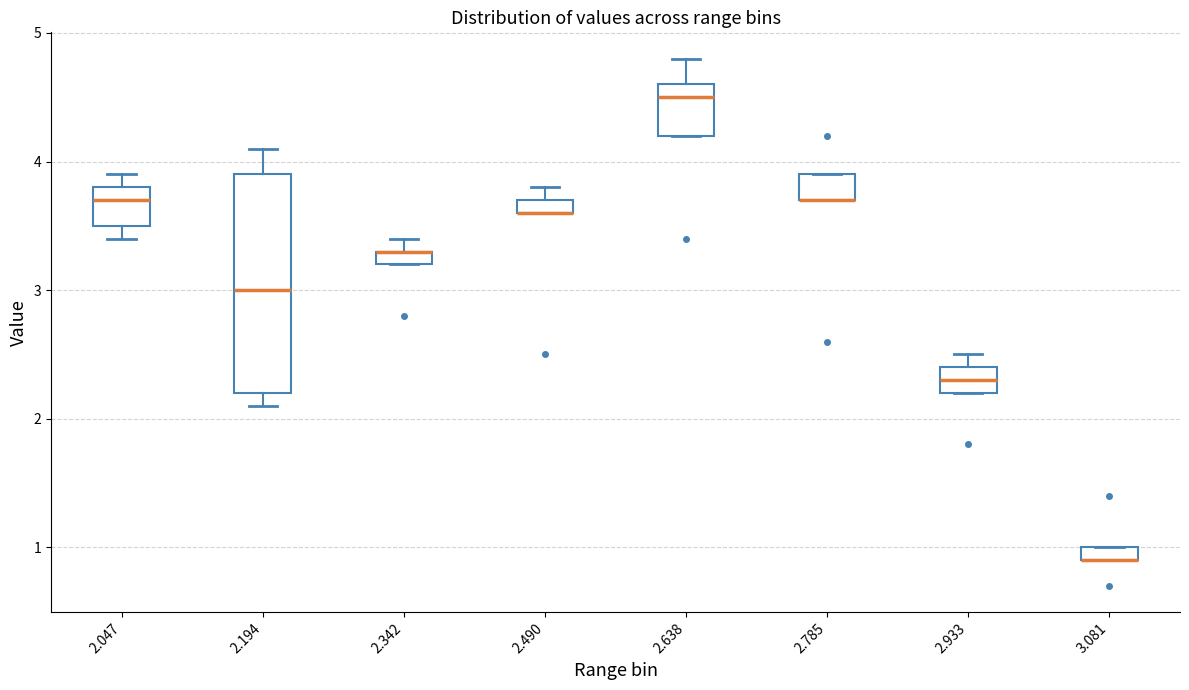

Which box is the tallest, from its lower edge to its upper edge?

2.194